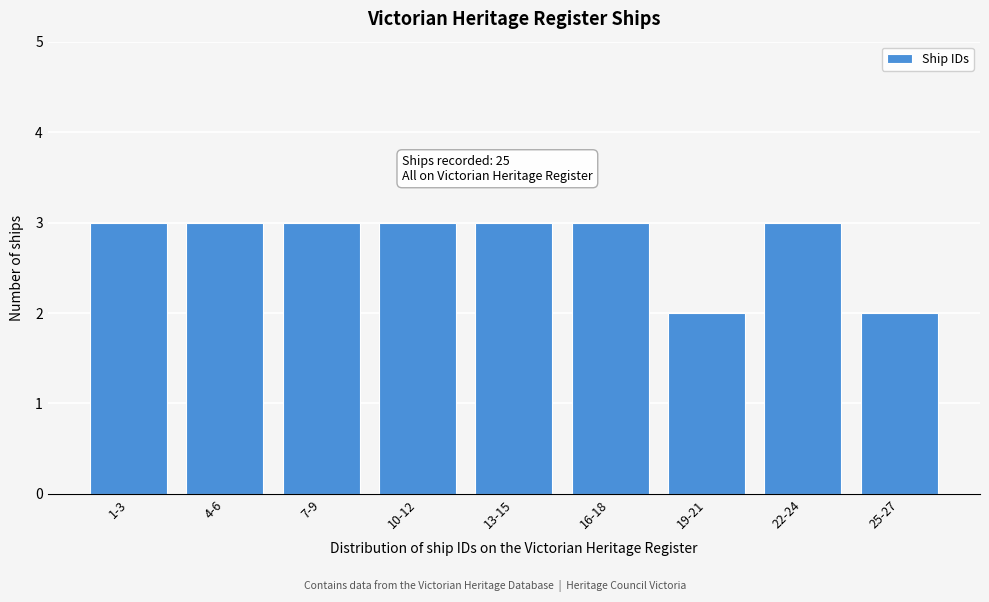

Reading left to right, transcribe all the data shown in this chart.

1-3=3	4-6=3	7-9=3	10-12=3	13-15=3	16-18=3	19-21=2	22-24=3	25-27=2